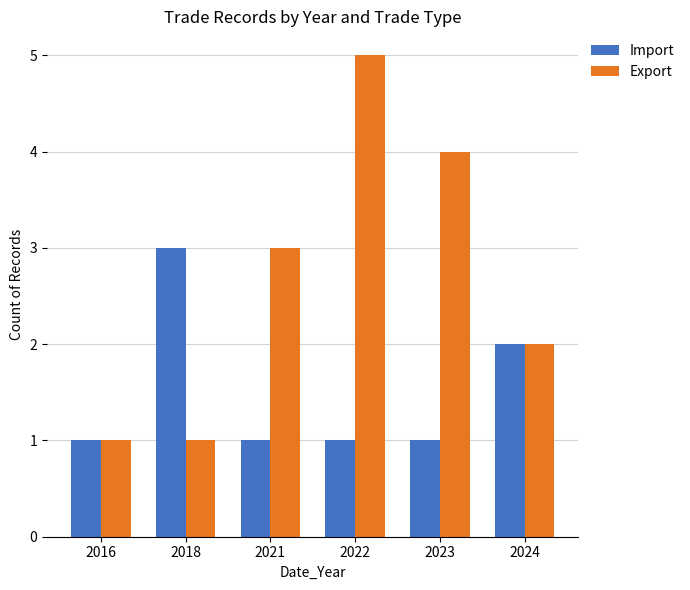

What is the maximum value for Import?

3